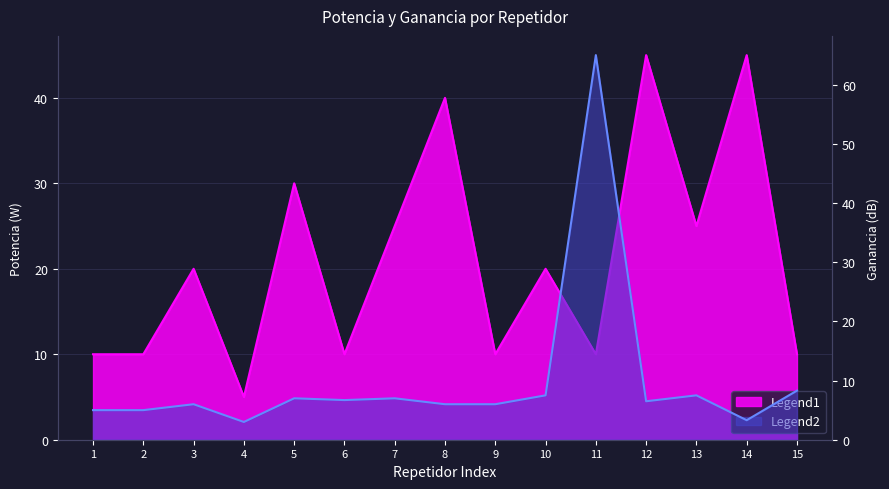

Is the value of Ganancia at 9 greater than the value of Potencia at 7?

No